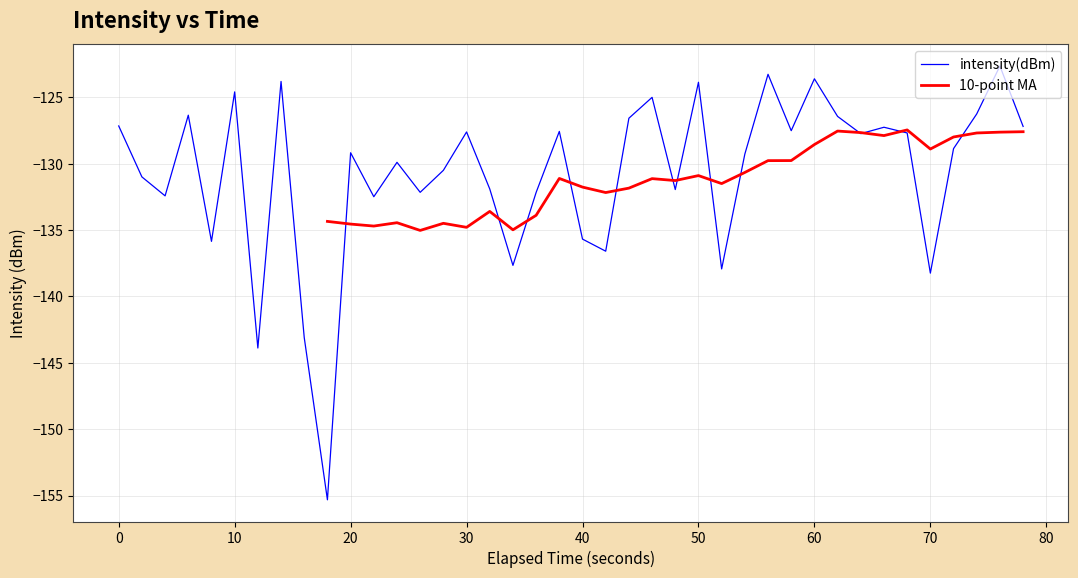

Reading left to right, transcribe all the data shown in this chart.

-127.2	-131.0	-132.4	-126.3	-135.8	-124.6	-143.9	-123.8	-143.1	-155.3	-129.2	-132.5	-129.9	-132.2	-130.5	-127.6	-131.9	-137.7	-132.2	-127.6	-135.7	-136.6	-126.6	-125.0	-131.9	-123.9	-137.9	-129.3	-123.3	-127.5	-123.6	-126.4	-127.7	-127.3	-127.7	-138.2	-128.9	-126.2	-122.6	-127.2